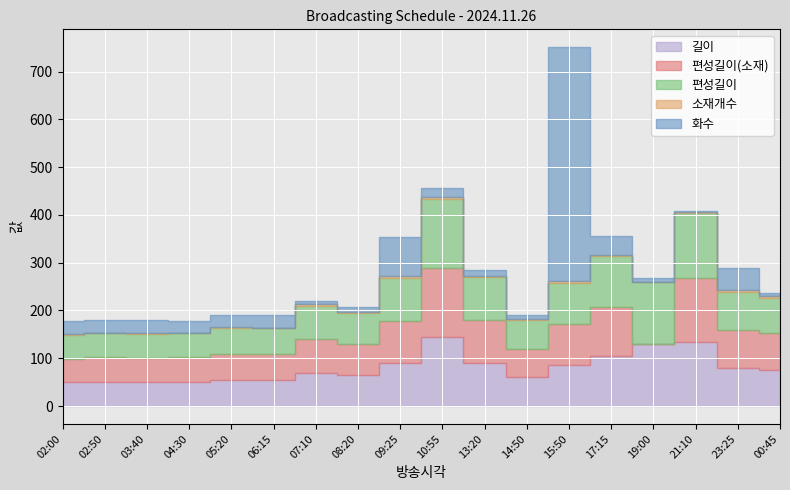

What is the difference between the 화수 values at 00:45 and 05:20?

19